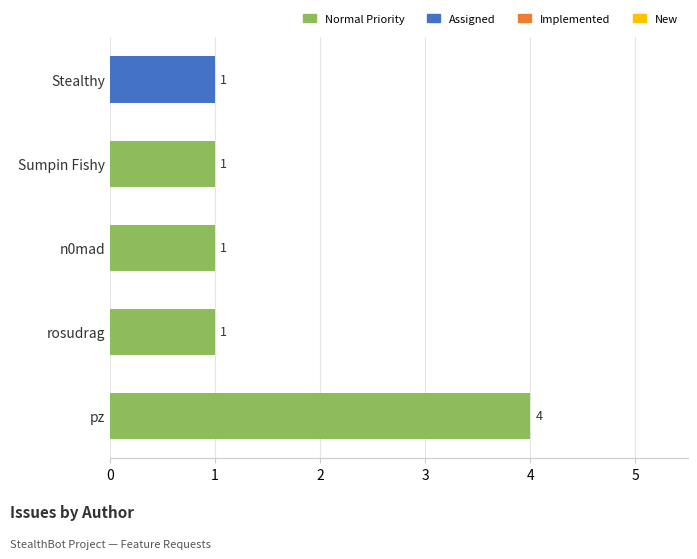

Reading top to bottom, list all the values displayed in this chart.

1	1	1	1	4